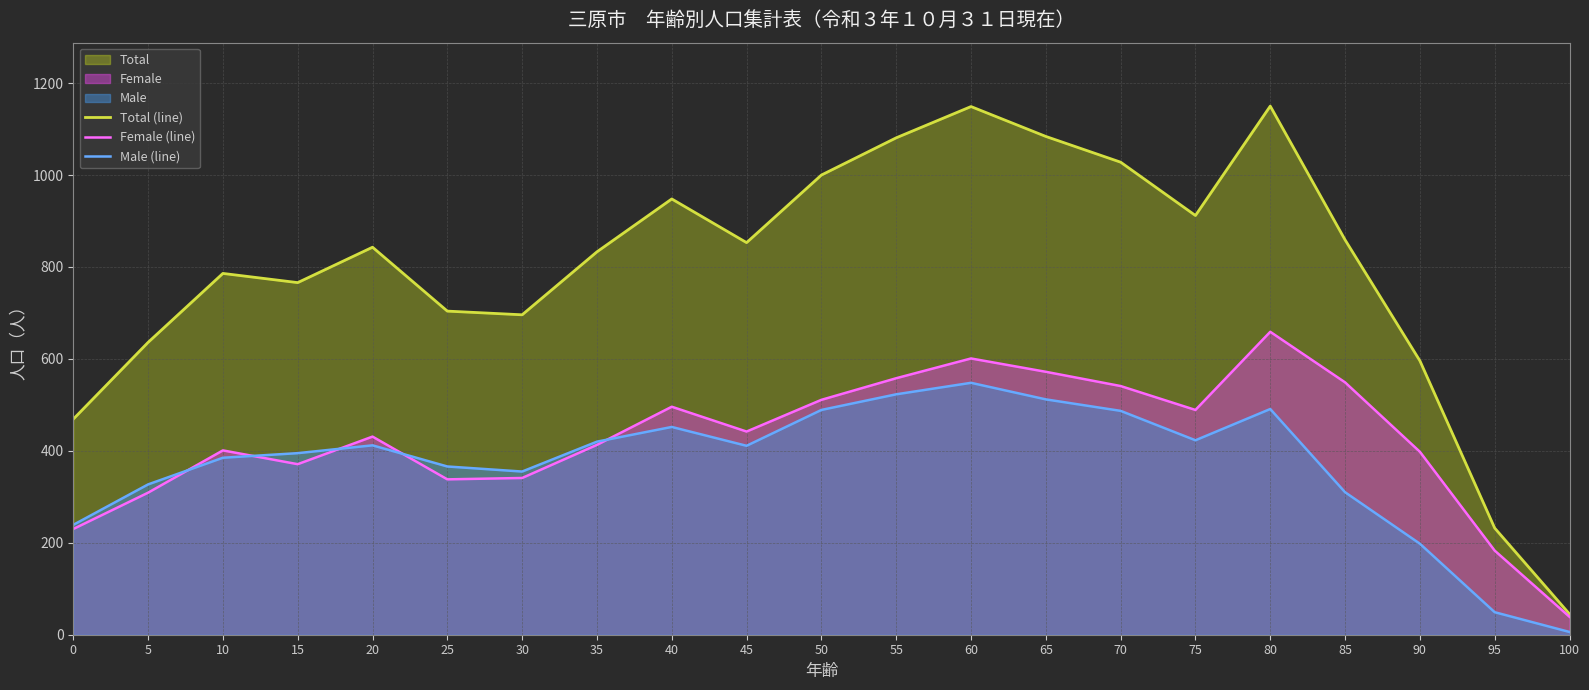

What is the difference between the highest and lowest values at 90?

398